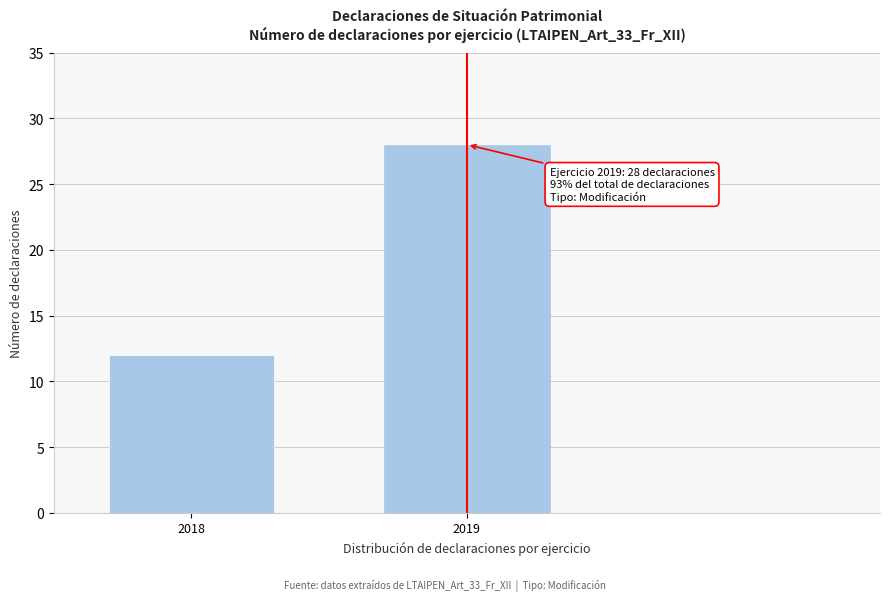

Reading left to right, what are all the values shown in this chart?

12	28